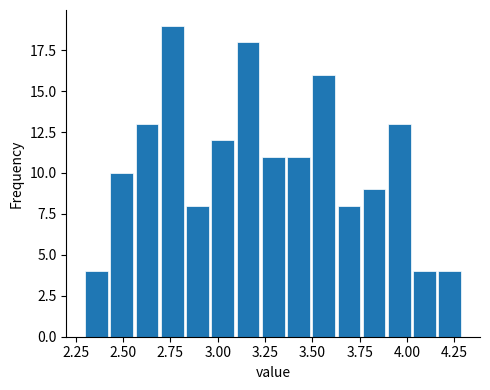

Around what value on the x-axis is the tallest bar? Give the approximate position of its centre, as read against the axis.

2.75